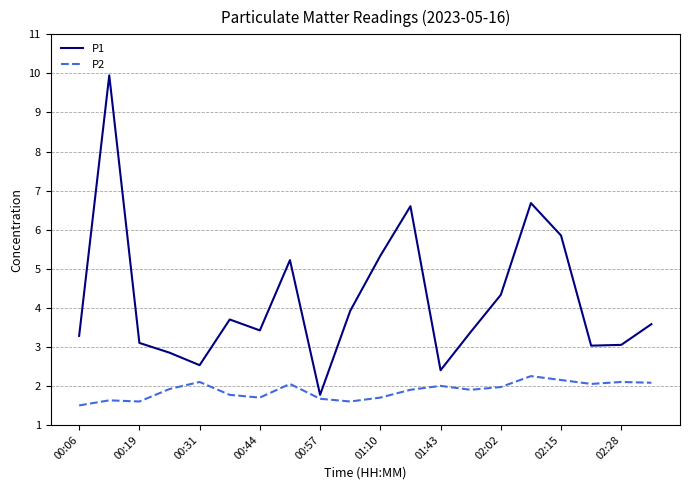

What is the smallest value displayed?

1.5